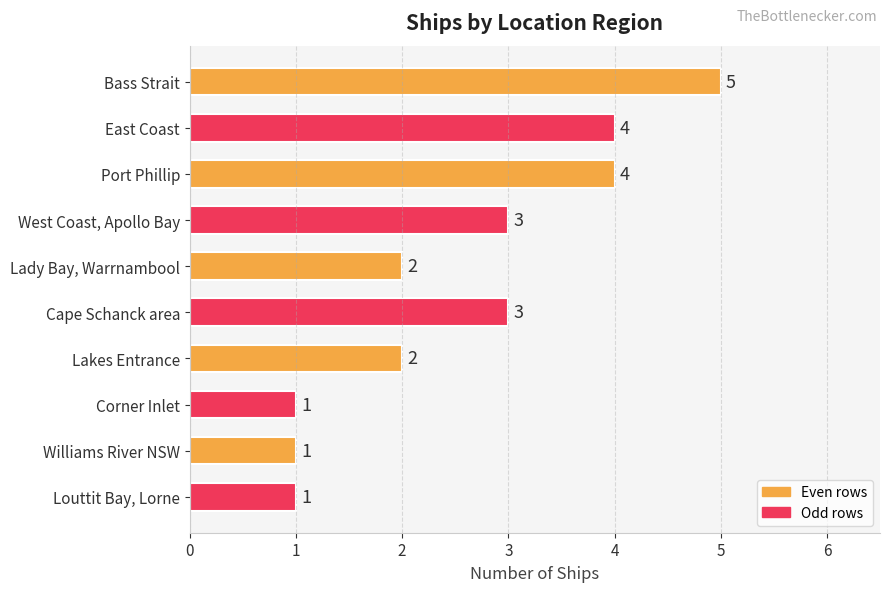

What is the maximum value shown in the chart?

5